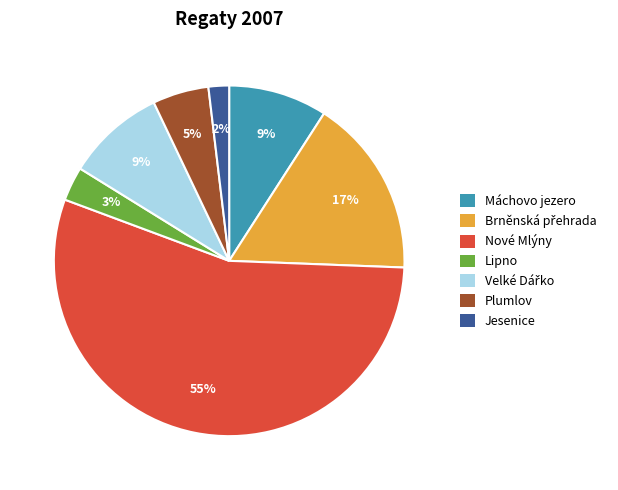

The Plumlov slice represents 5% of the pie. True or false?

True